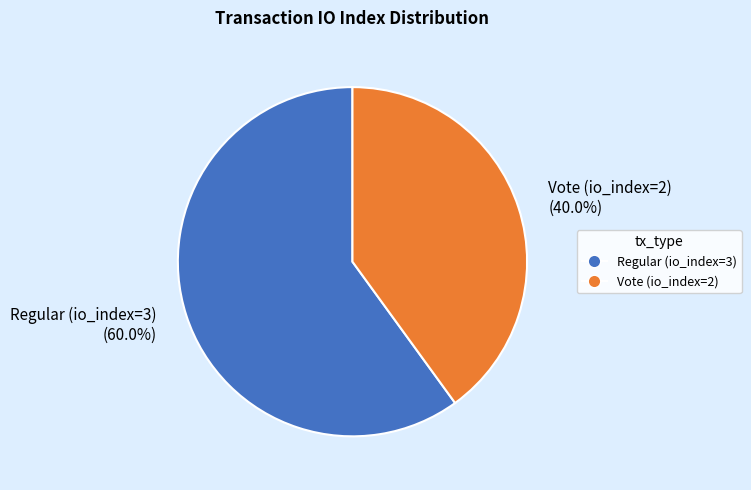

Which category accounts for the majority?

Regular (io_index=3)